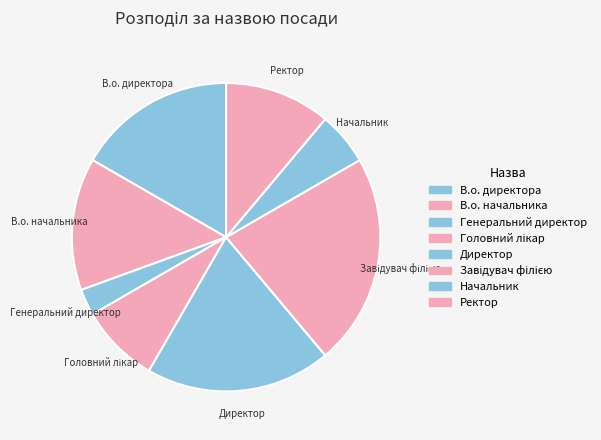

How many segments does this pie chart have?

8